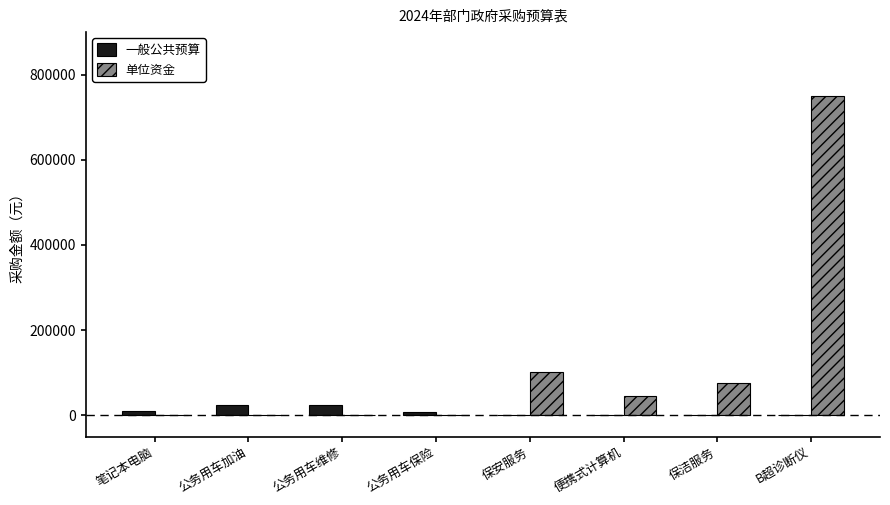

True or false: 单位资金 has a value of 750000 at B超诊断仪.

True